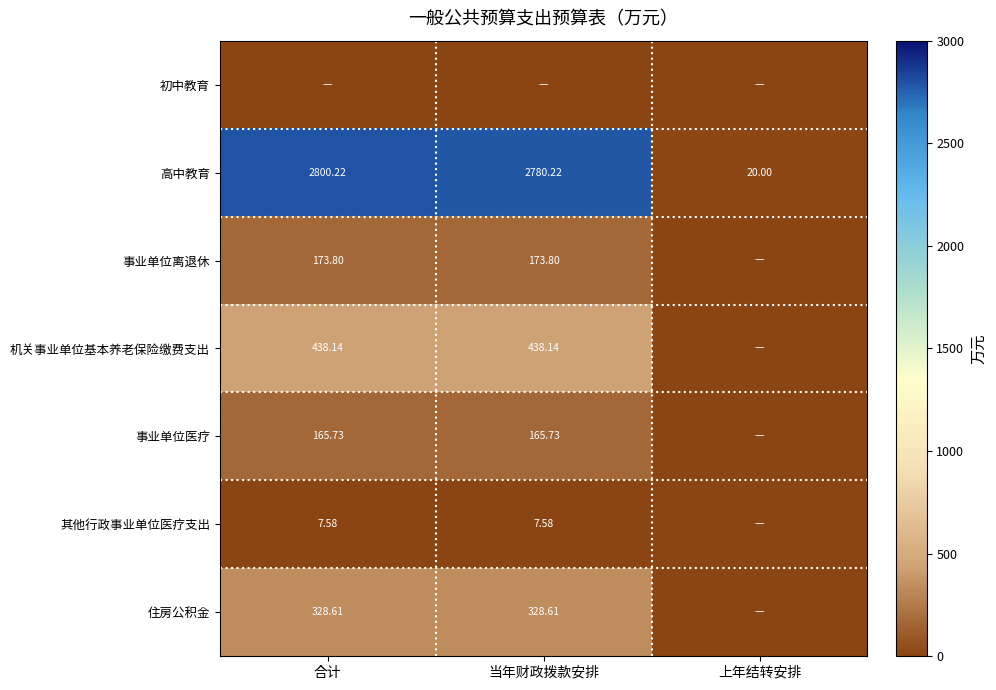

Is the value of 机关事业单位基本养老保险缴费支出 at 当年财政拨款安排 greater than the value of 事业单位医疗 at 当年财政拨款安排?

Yes